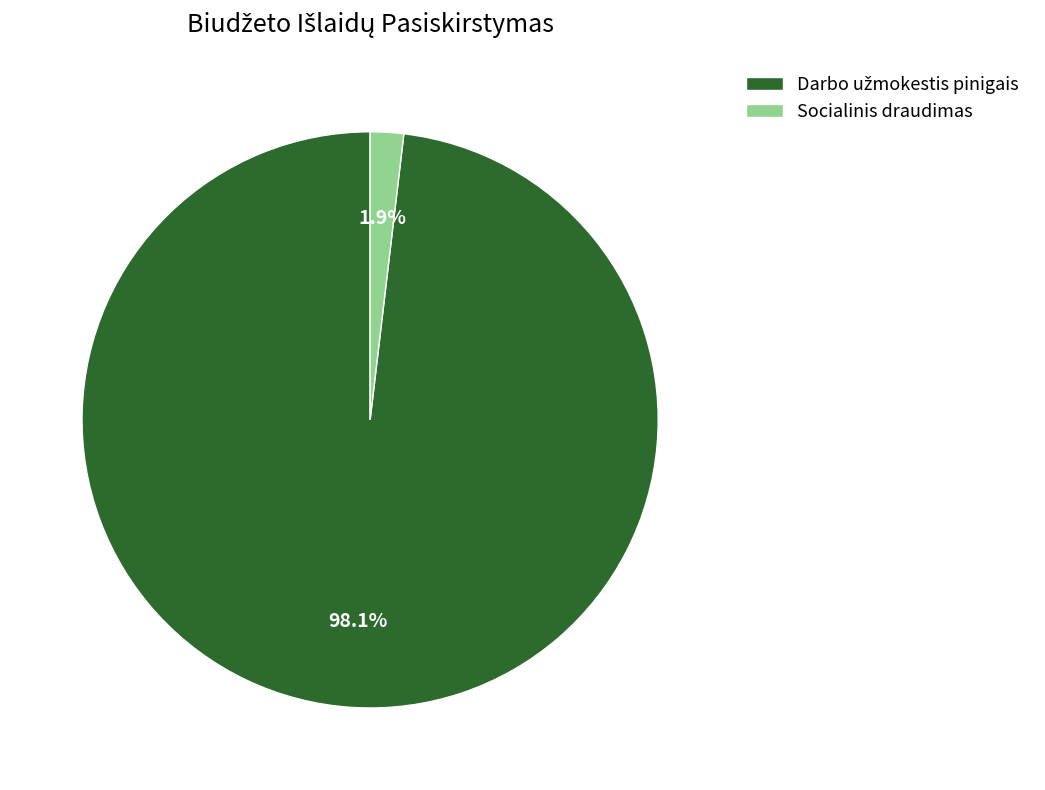

Which category has the smallest portion of the pie?

Socialinis draudimas